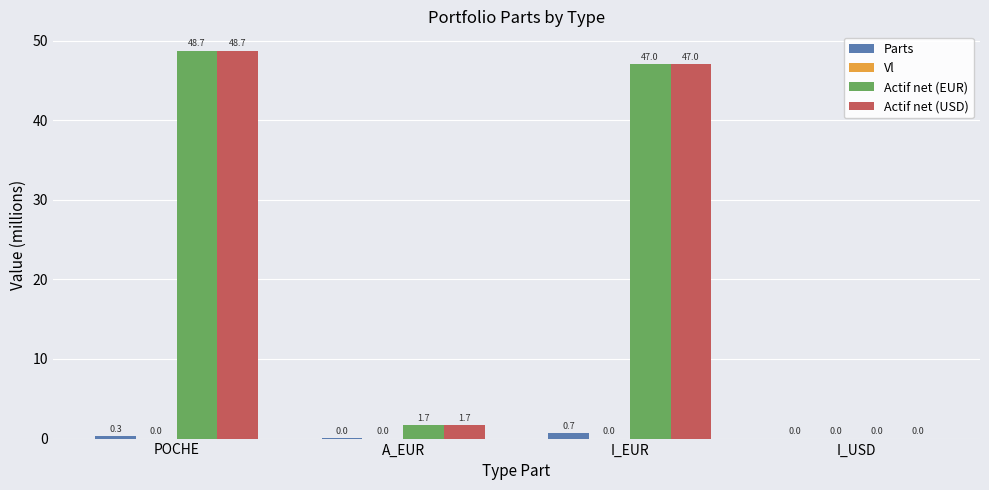

What is the sum of the Parts values at I_USD and POCHE?

0.3